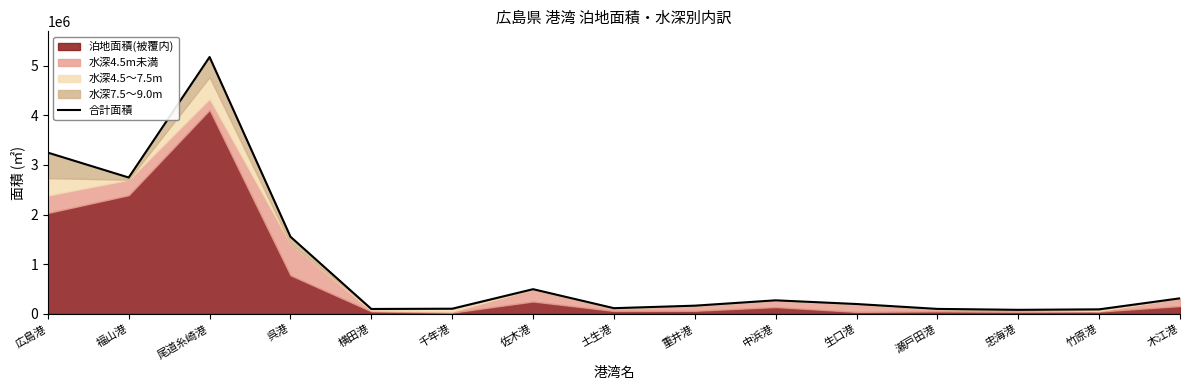

Read the value at 竹原港.

90212